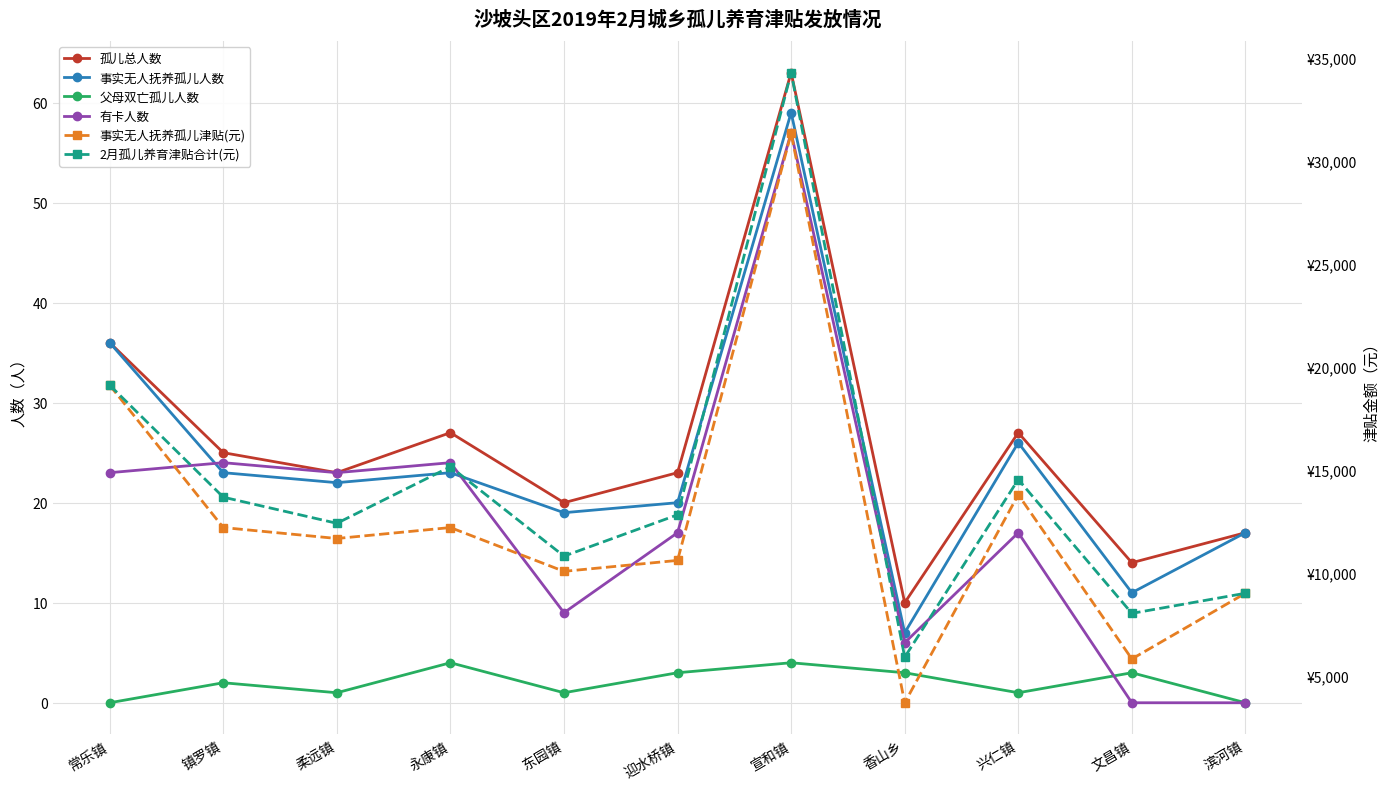

How many distinct data groups are displayed?

6